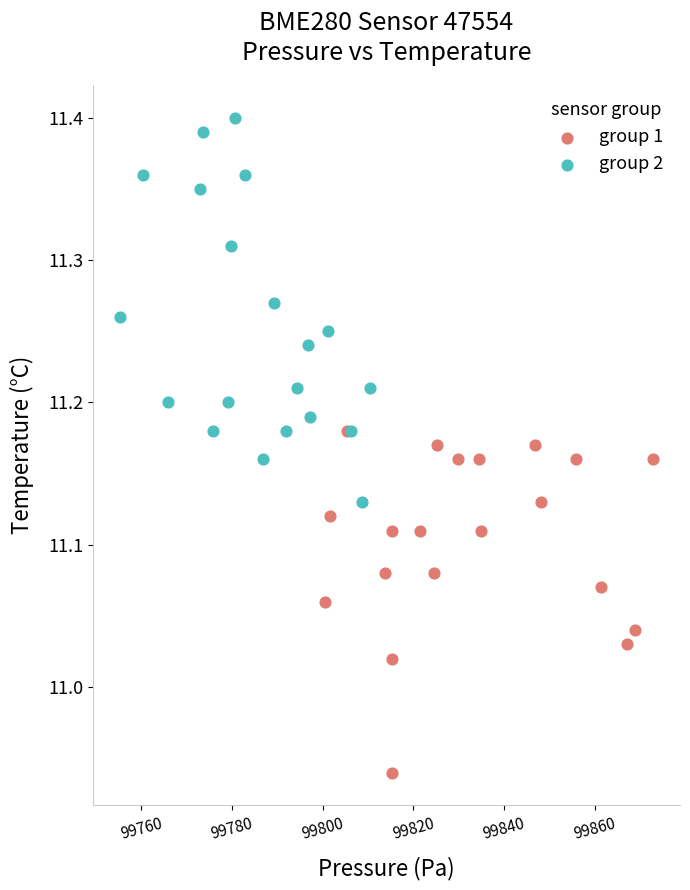

Which series reaches the maximum Y coordinate?

group 2